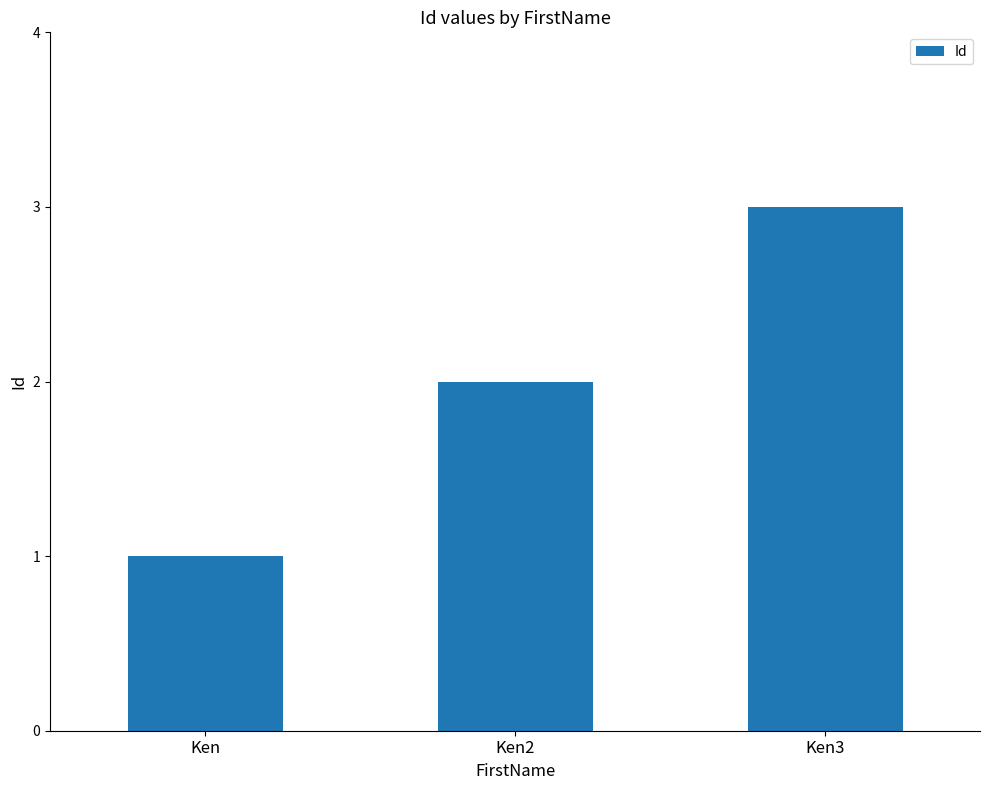

How many series are shown in this chart?

1